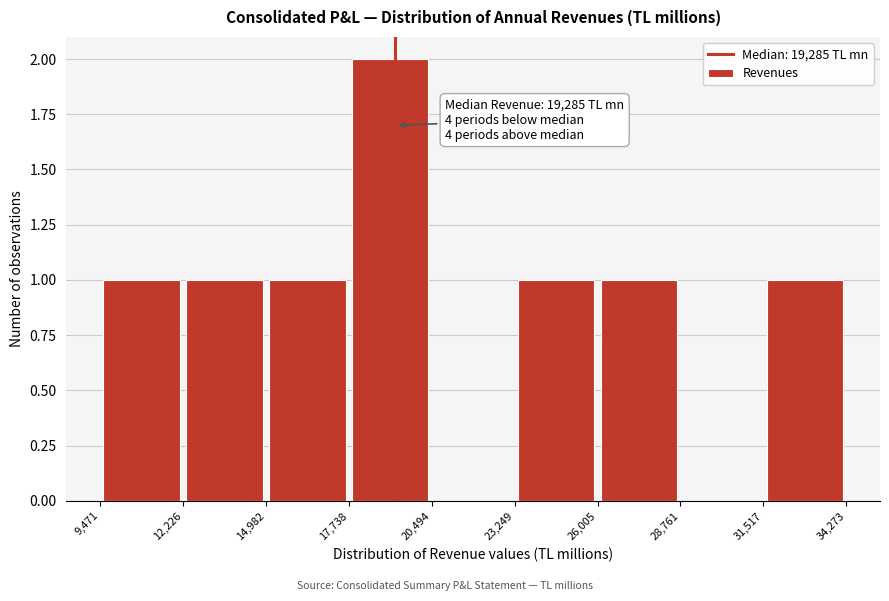

Which range on the x-axis has the tallest bar?

17,738 to 20,494